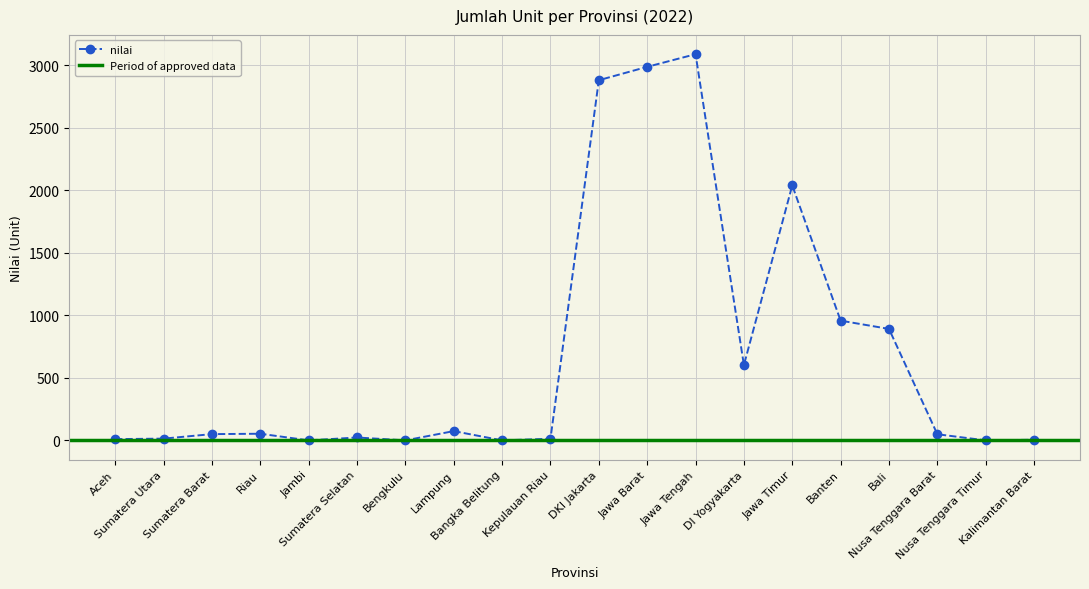

How many data points are less than 50?

10